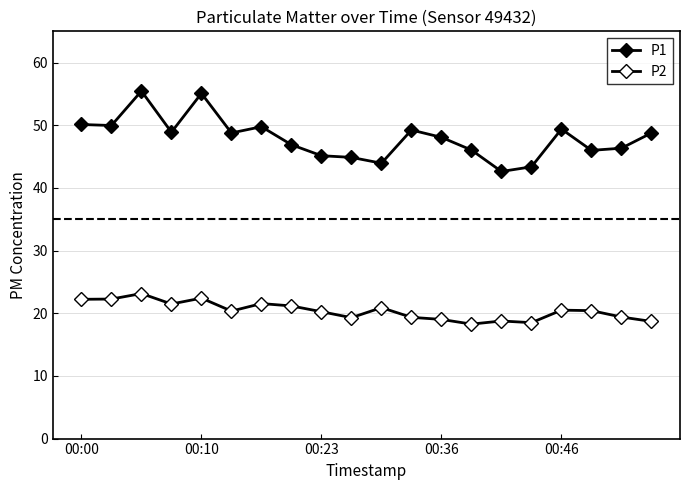

How many series are shown in this chart?

2